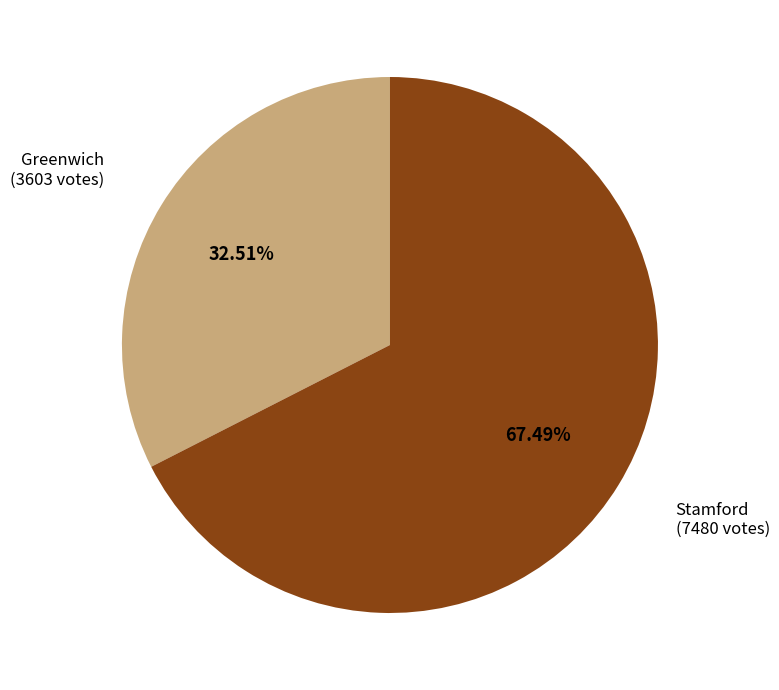

To the nearest percent, what is the difference between the Stamford and Greenwich slice percentages?

35%